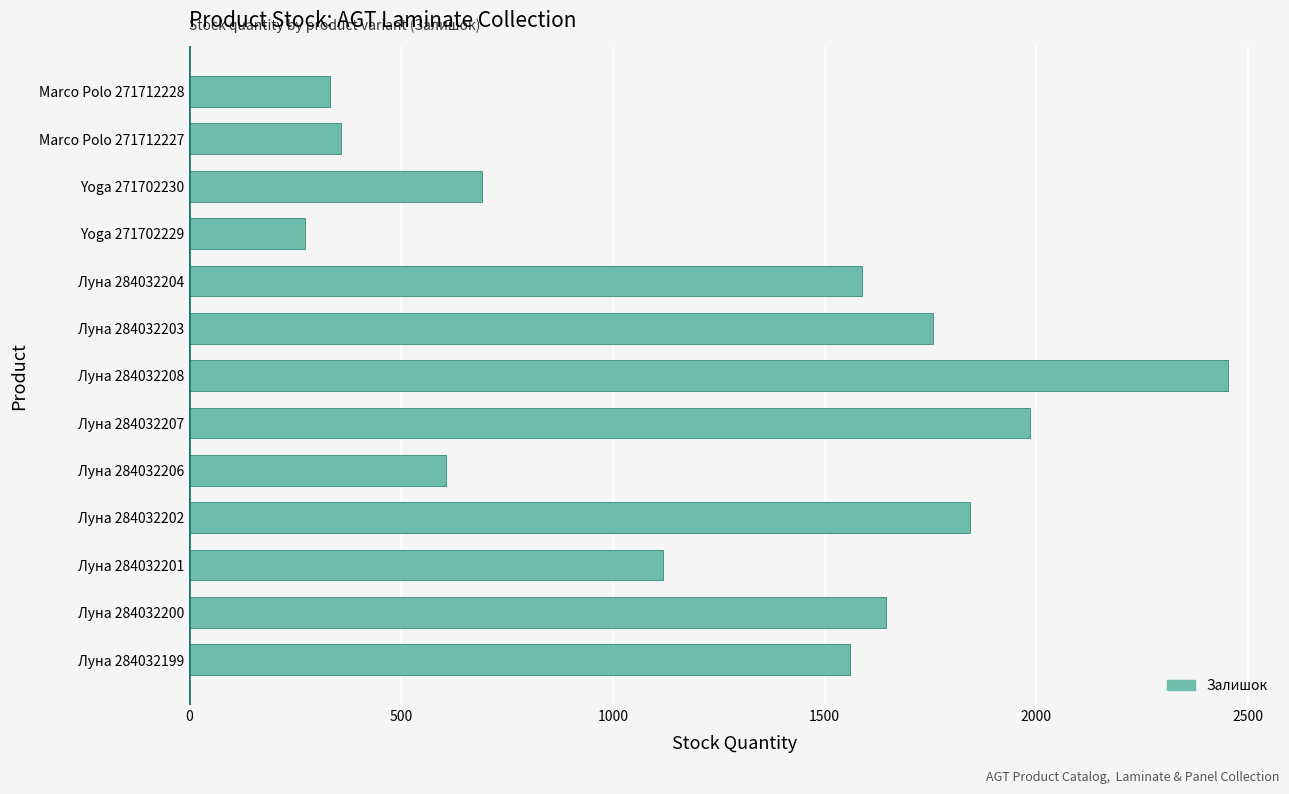

What is the difference between the second highest and second lowest values?

1653